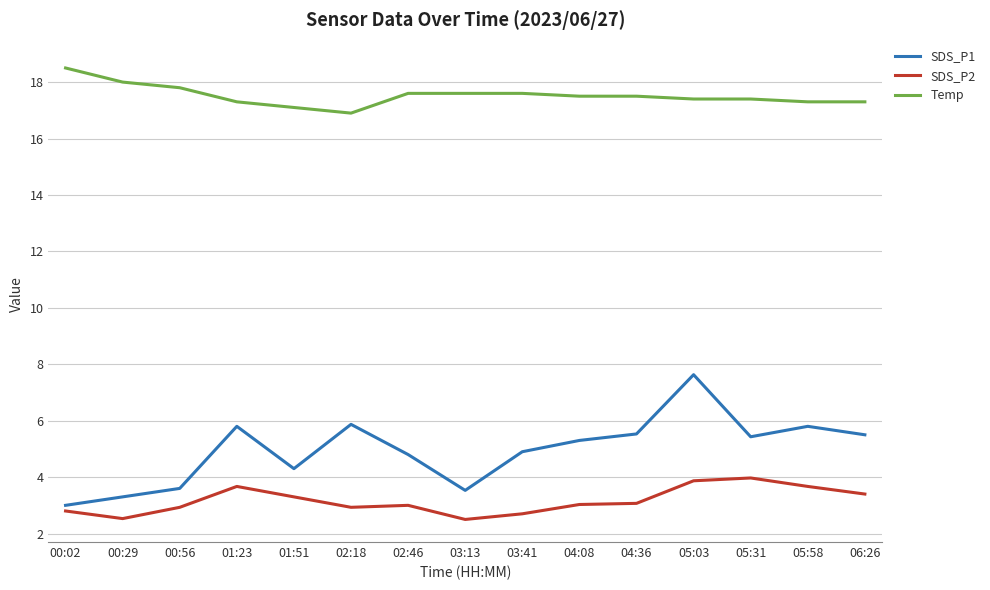

List the series in order of their peak value, lowest first.

SDS_P2, SDS_P1, Temp